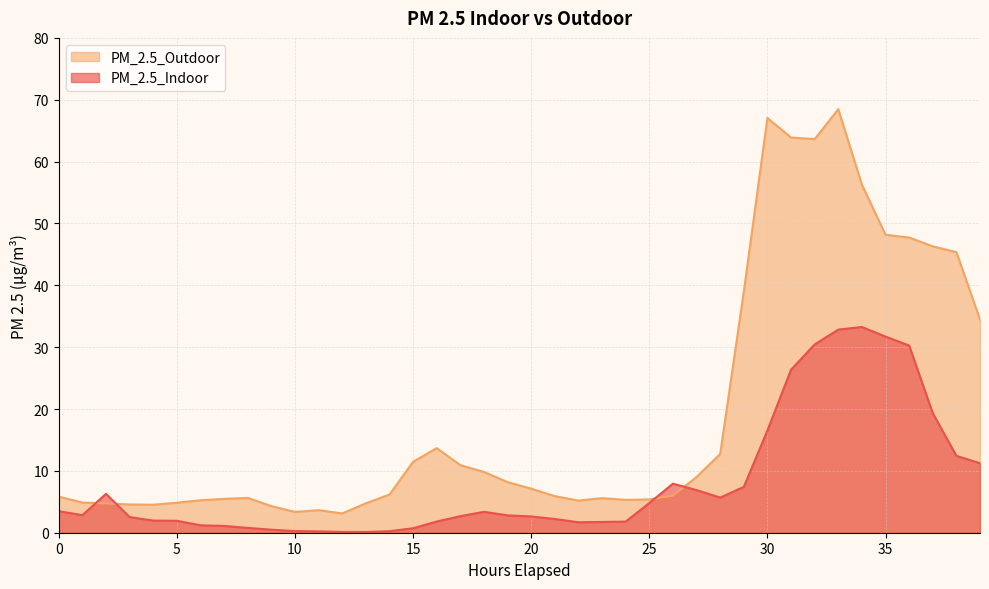

Which category has the lowest value across all series?

13